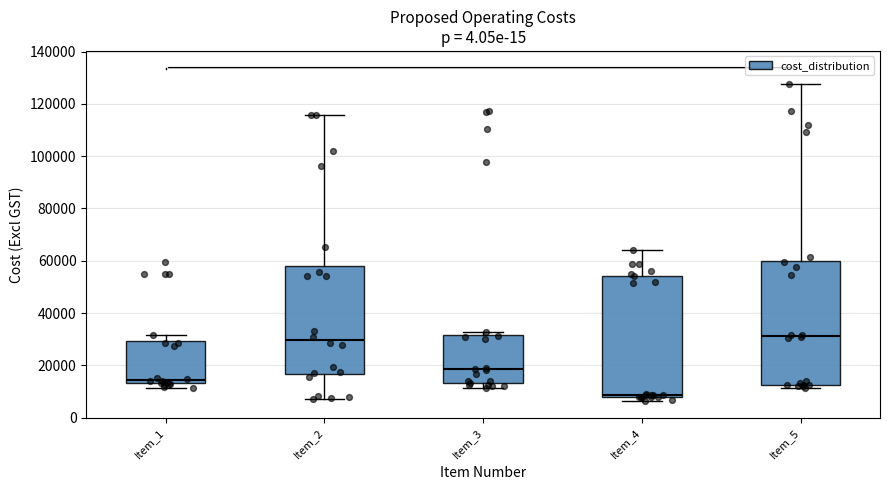

Reading left to right, transcribe this box plot: for each box, give where its median line is, the range the box spans, and where its two whiskers end, as read against the y-axis. The values are not printed on the chart, so give them approximately, as read against the axis.

Item_1: median 14000 (just above the box's lower edge), box 14000 to 30000, whiskers 12000 to 32000
Item_2: median 30000, box 16000 to 58000, whiskers 8000 to 116000
Item_3: median 18000, box 14000 to 32000, whiskers 12000 to 32000 (just above the box's upper edge)
Item_4: median 8000 (just above the box's lower edge), box 8000 to 54000, whiskers 6000 to 64000
Item_5: median 32000, box 12000 to 60000, whiskers 12000 (just below the box's lower edge) to 128000